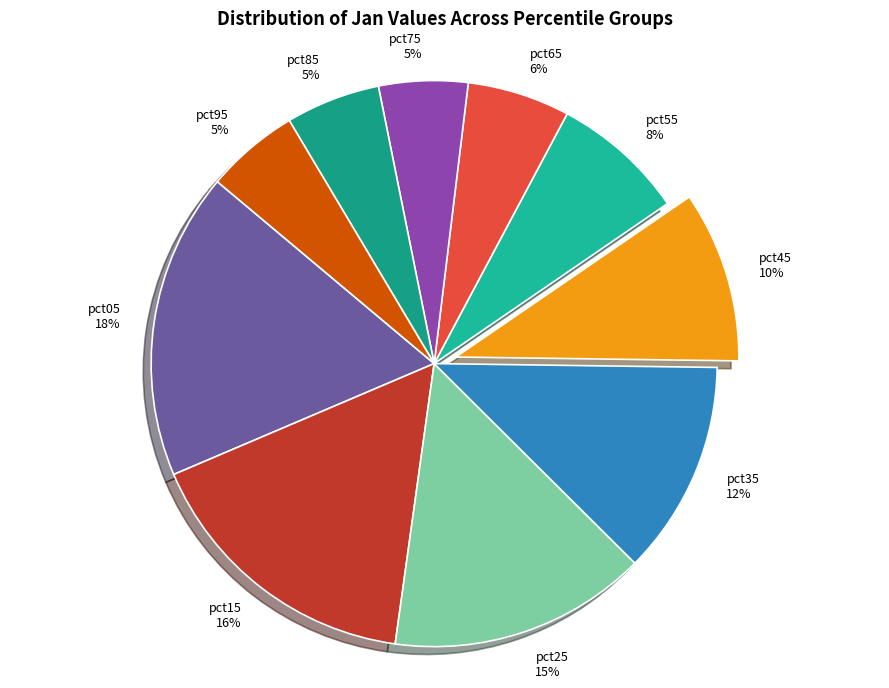

Count the number of slices in the pie.

10